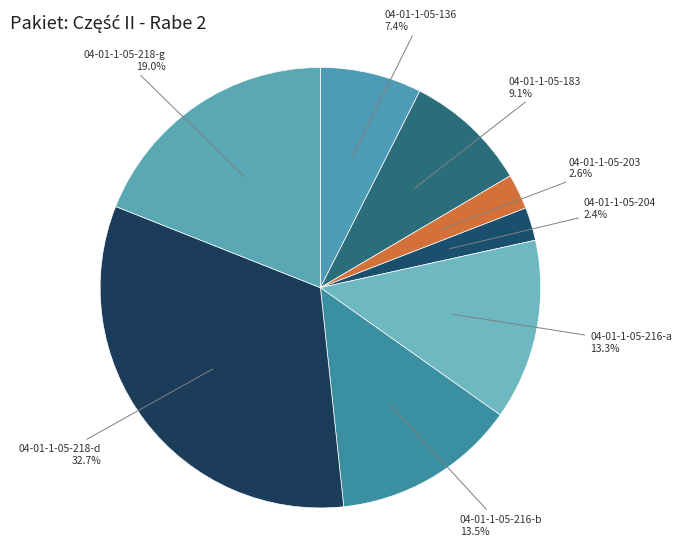

What percentage is the 04-01-1-05-183 slice, to the nearest percent?

9%